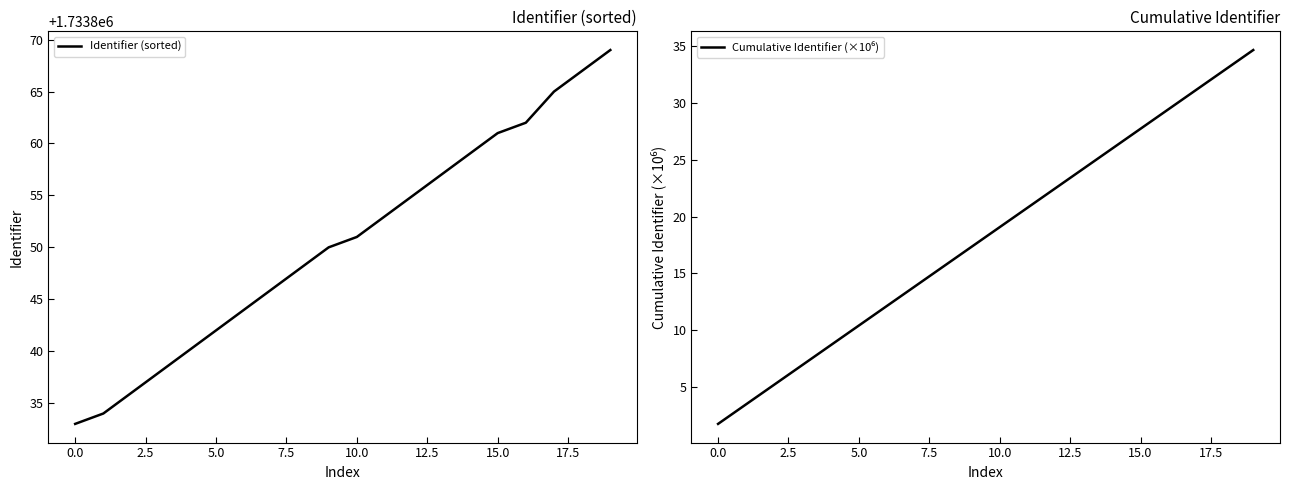

True or false: Cumulative Identifier (×10⁶) has a value of 10.7 at 11.

False